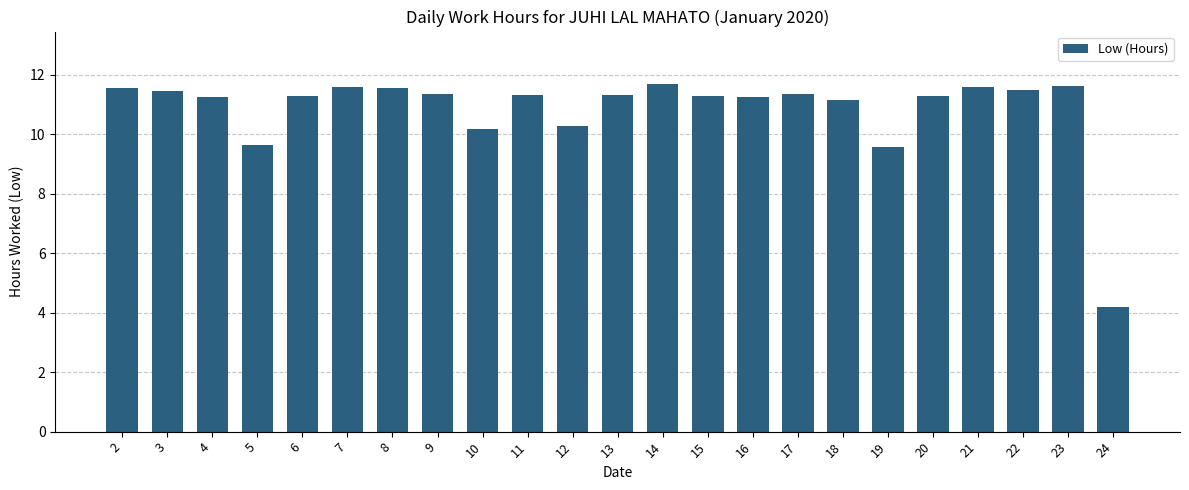

Between 12 and 3, which is larger?

3